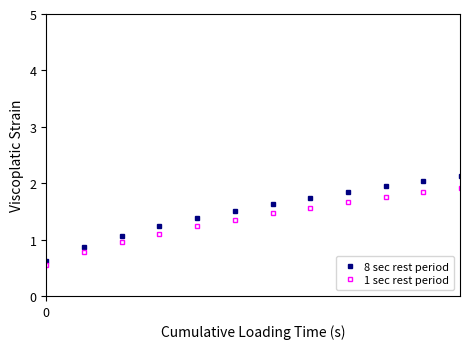

What is the minimum value shown in the chart?

0.6